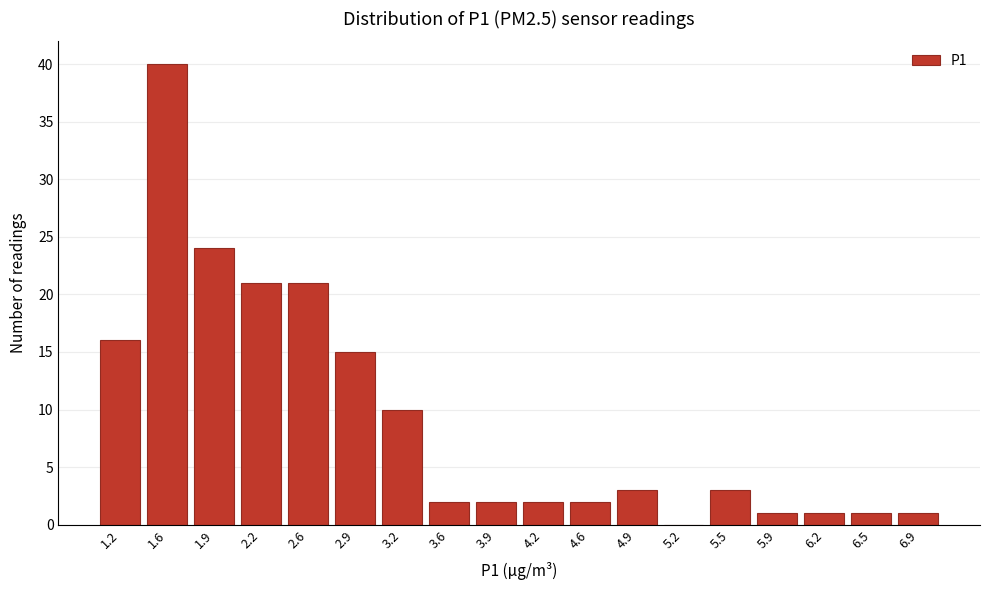

Reading right to left, what are all the values shown in this chart?

6.9=1	6.5=1	6.2=1	5.9=1	5.5=3	5.2=0	4.9=3	4.6=2	4.2=2	3.9=2	3.6=2	3.2=10	2.9=15	2.6=21	2.2=21	1.9=24	1.6=40	1.2=16